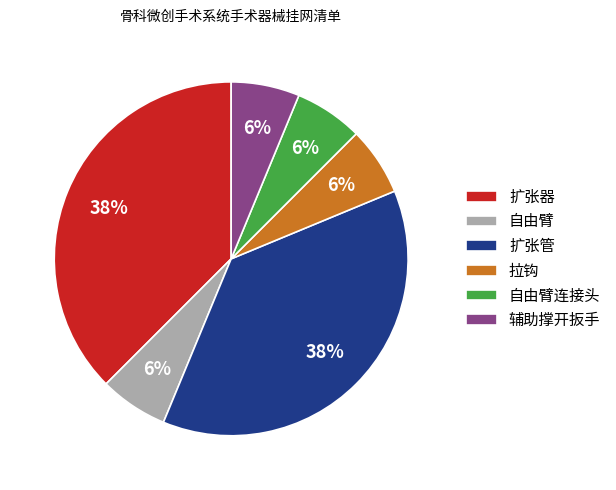

Does 扩张管 account for over 50% of the chart?

No